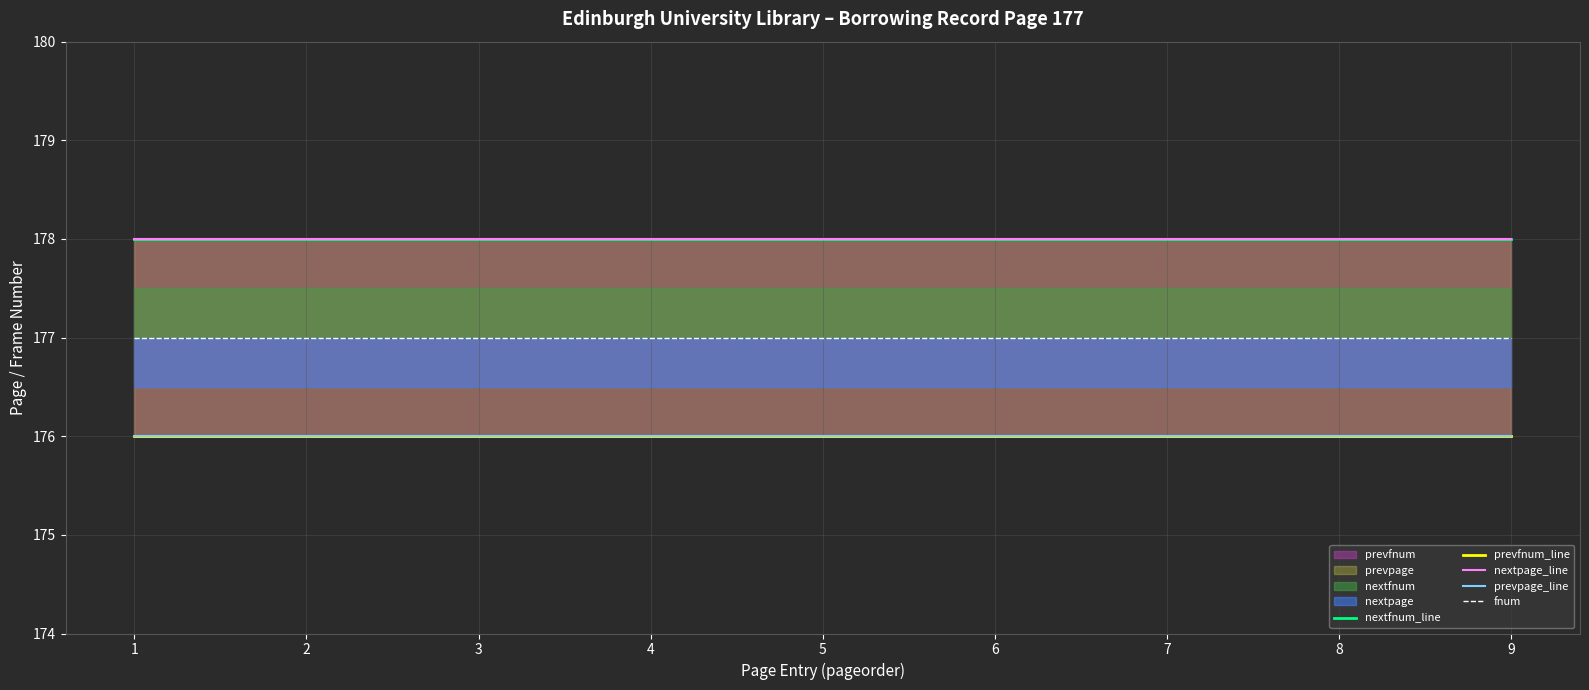

At how many categories does at least one series exceed 176?

9